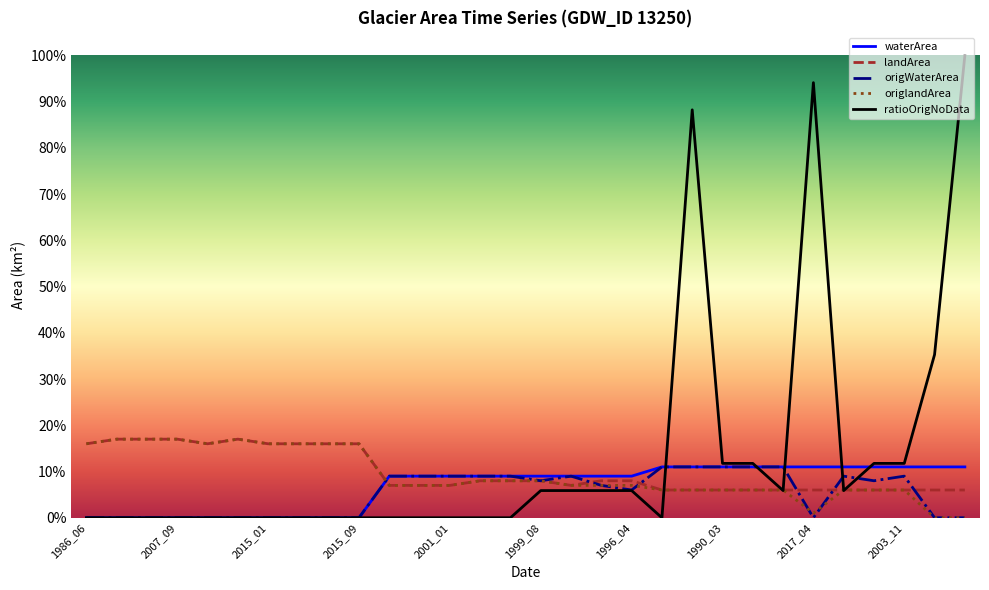

What is the highest value of the origWaterArea series?

0.1